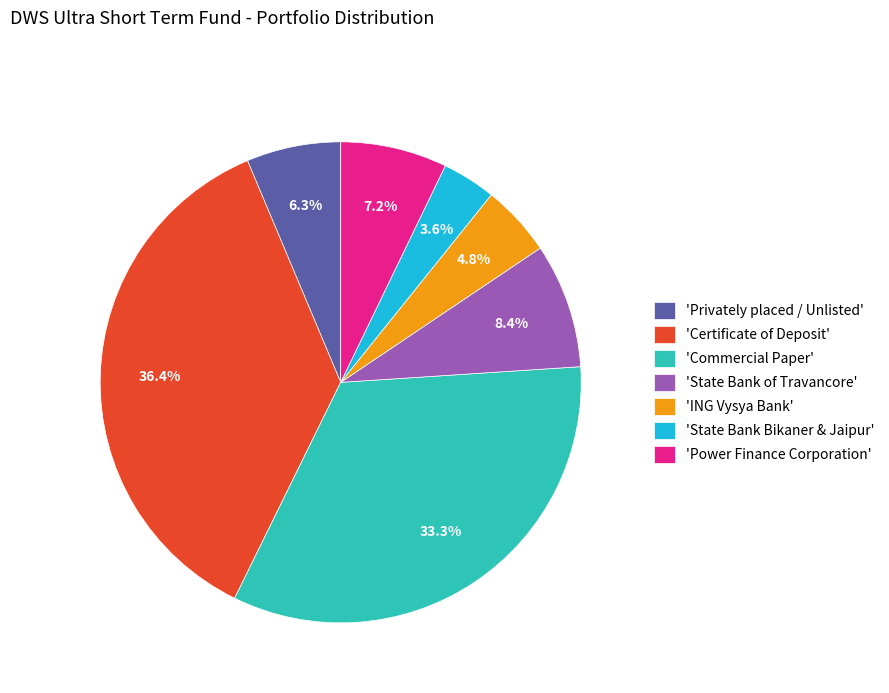

Is 'State Bank Bikaner & Jaipur' the majority of the pie?

No